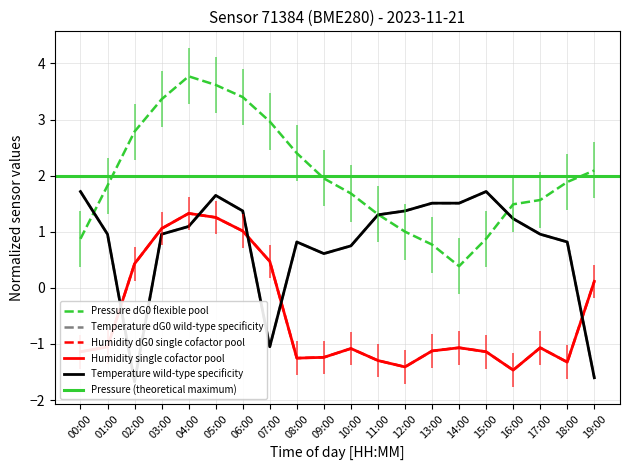

What is the total value across all series at 03:00?

5.4